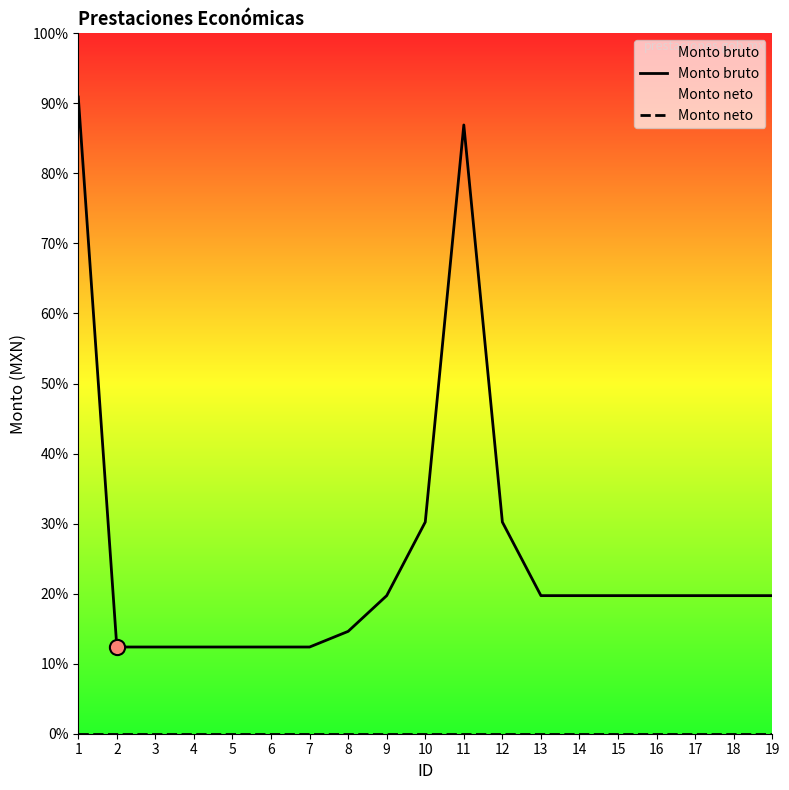

At which category is the sum across all series the highest?

1